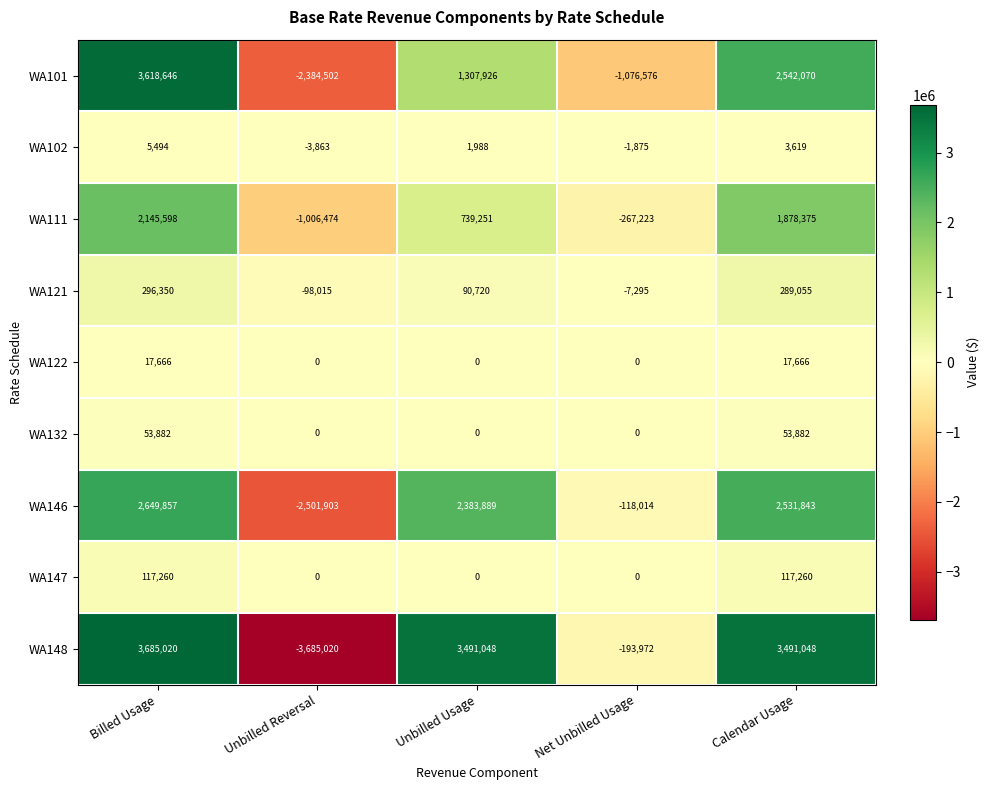

True or false: WA101 has a value of 1478175 at Billed Usage.

False